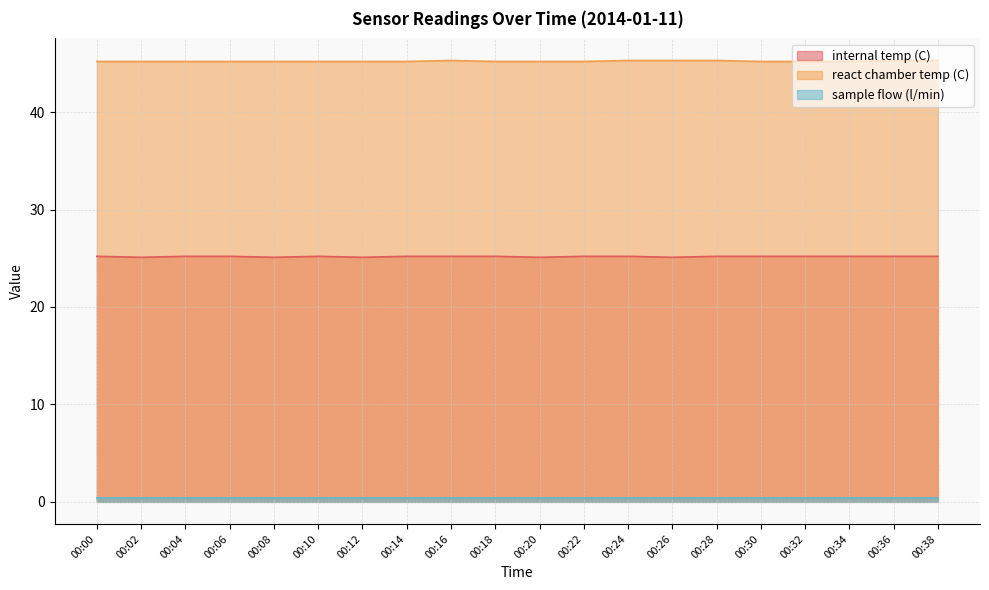

True or false: sample flow (l/min) and react chamber temp (C) intersect in this chart.

False